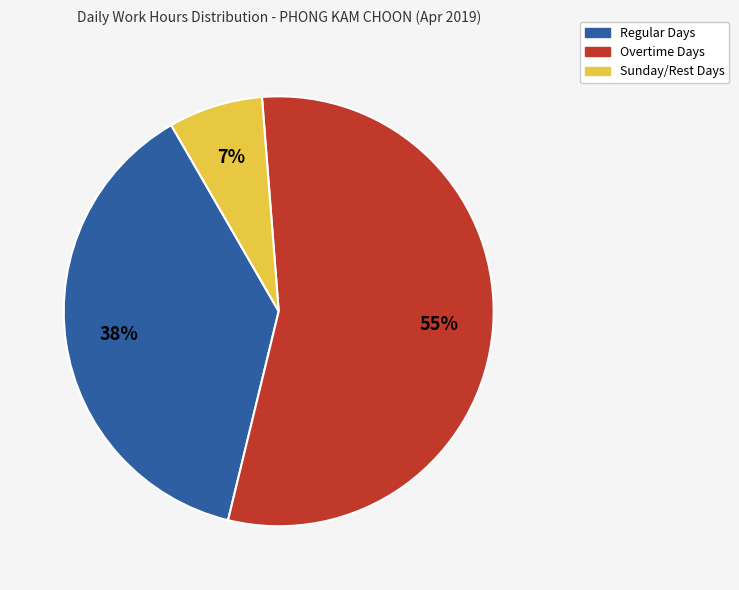

Which category has the smallest portion of the pie?

Sunday/Rest Days